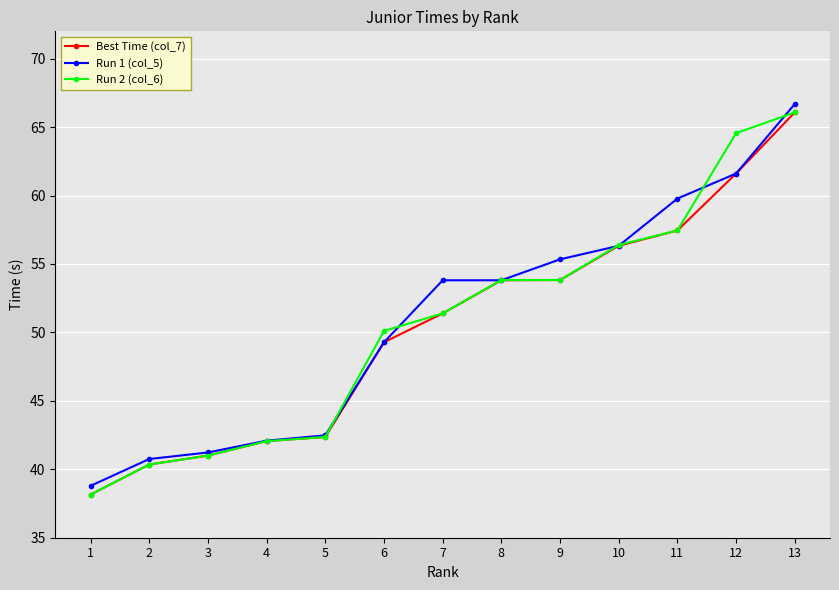

At how many categories does at least one series exceed 65?

1